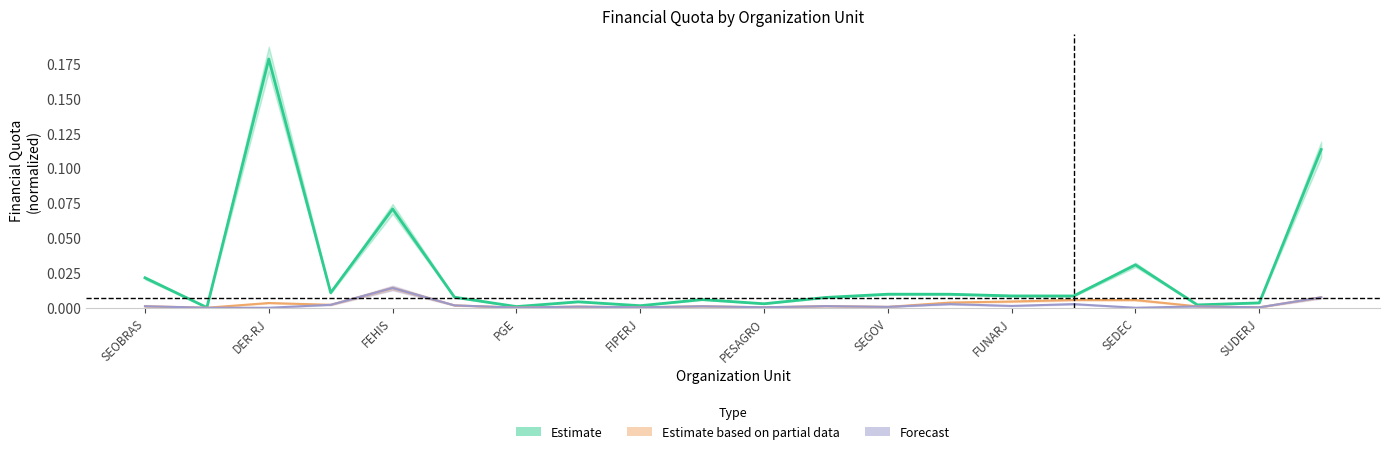

At how many categories does at least one series exceed 0?

20